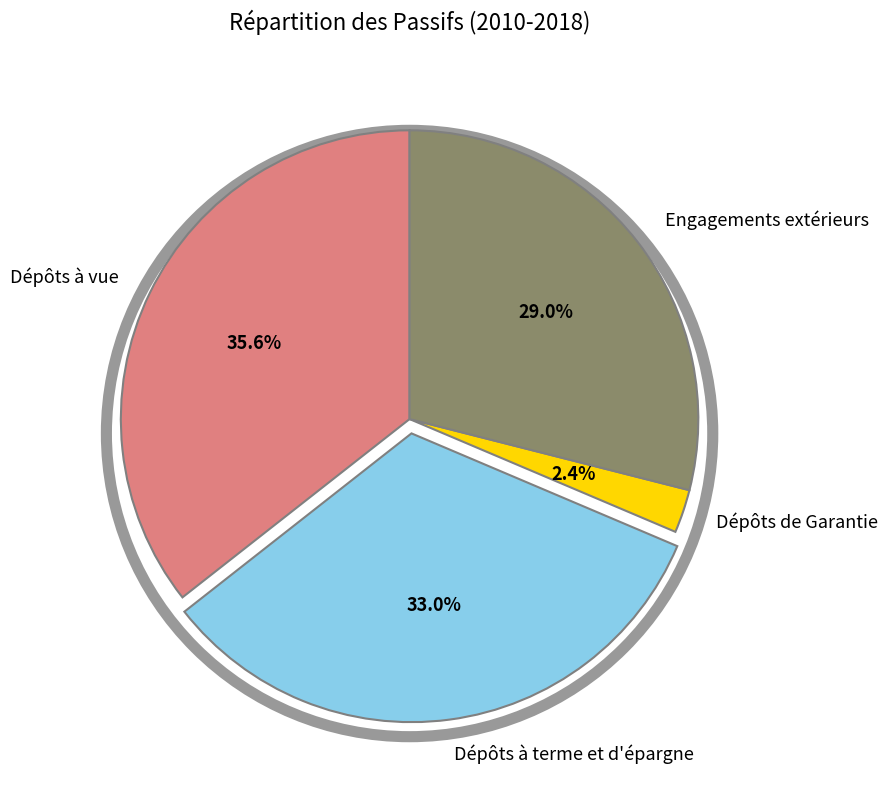

Between Engagements extérieurs and Dépôts à terme et d'épargne, which is larger?

Dépôts à terme et d'épargne